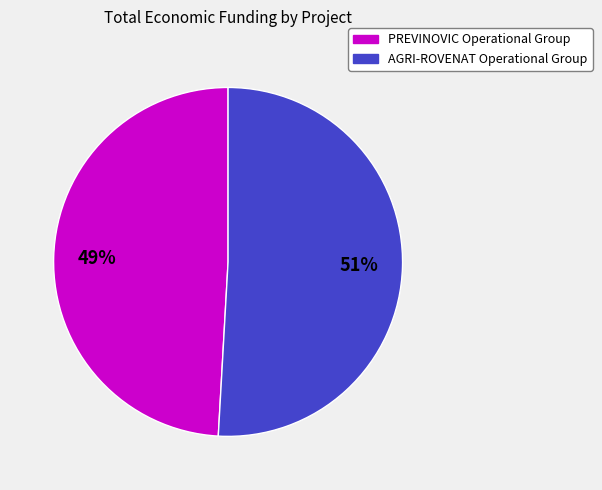

The AGRI-ROVENAT Operational Group slice represents 43% of the pie. True or false?

False